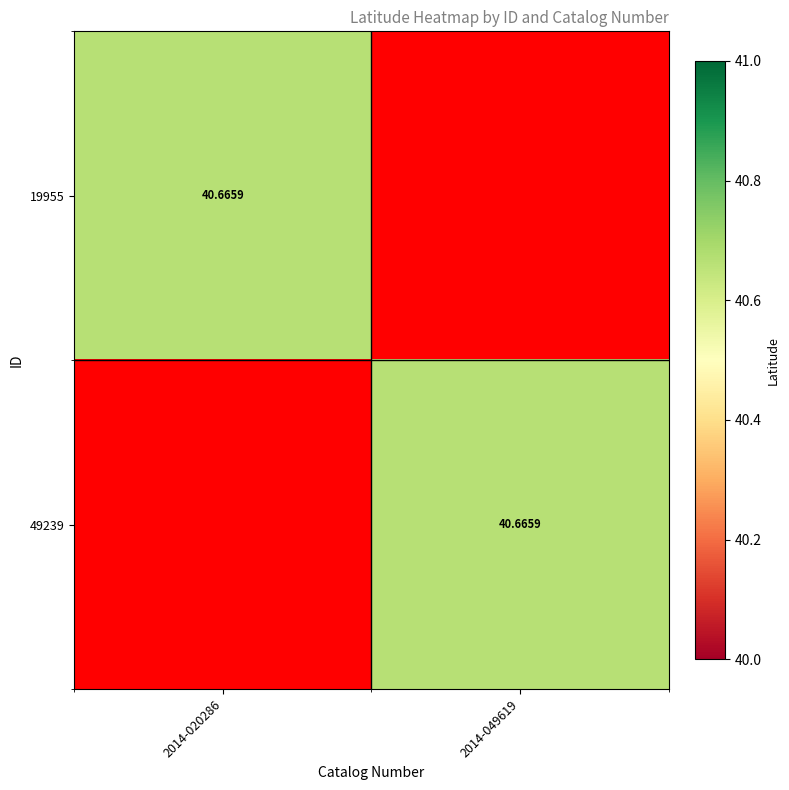

Between 2014-020286 and 2014-049619, which series saw the biggest shift?

19955